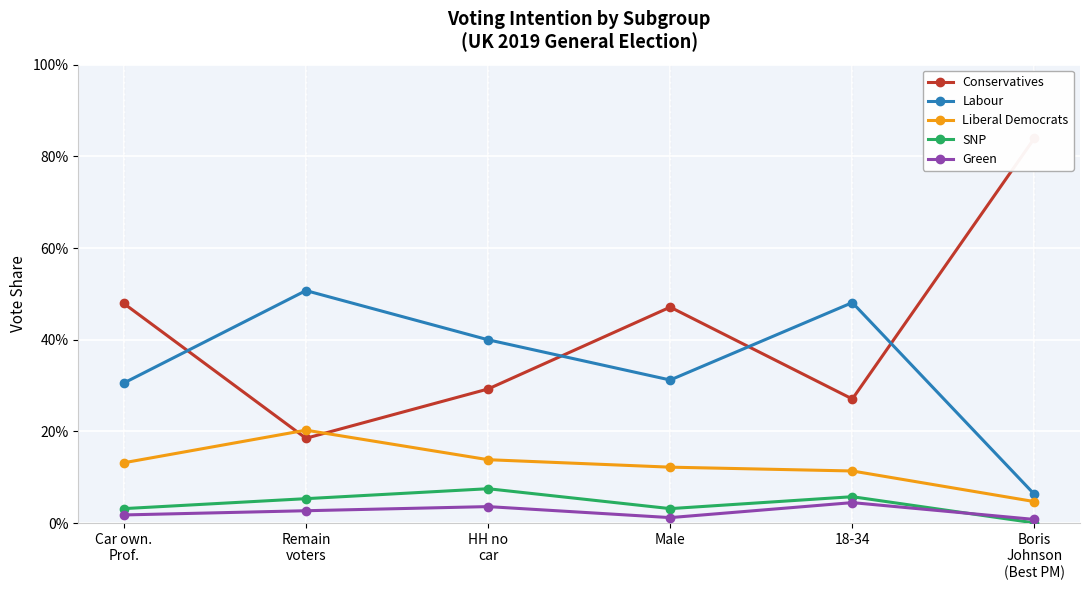

What is the difference between the highest and lowest values at HH no
car?

0.4